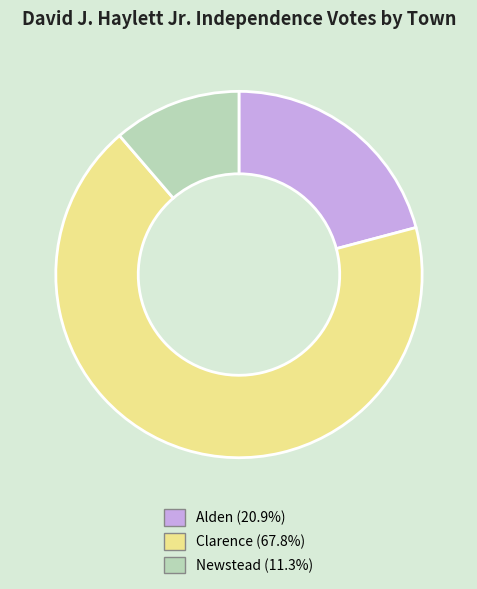

Is it true that Alden is 21% of the pie?

True